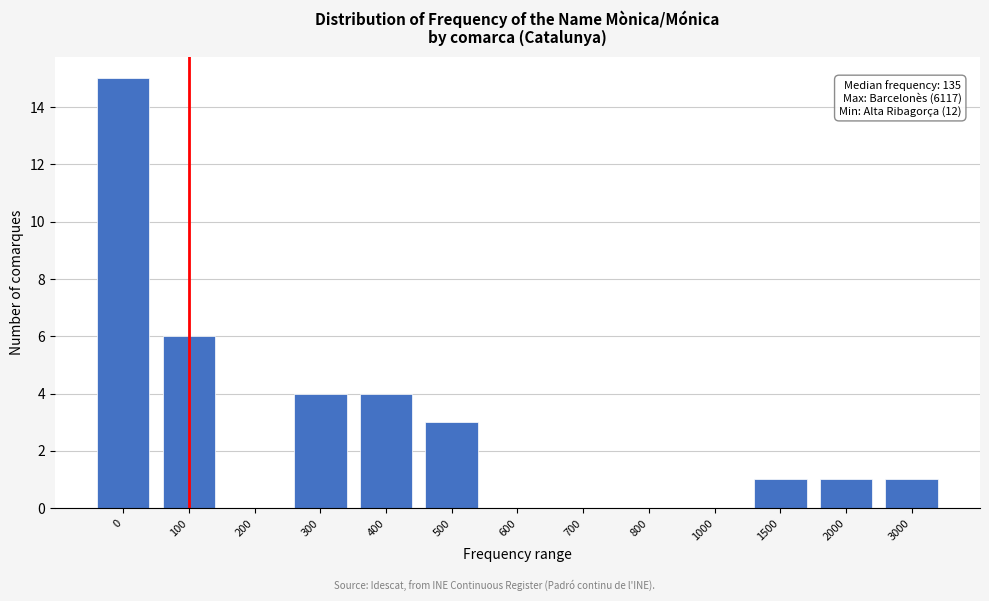

Reading left to right, what are all the values shown in this chart?

0=15	100=6	200=0	300=4	400=4	500=3	600=0	700=0	800=0	1000=0	1500=1	2000=1	3000=1